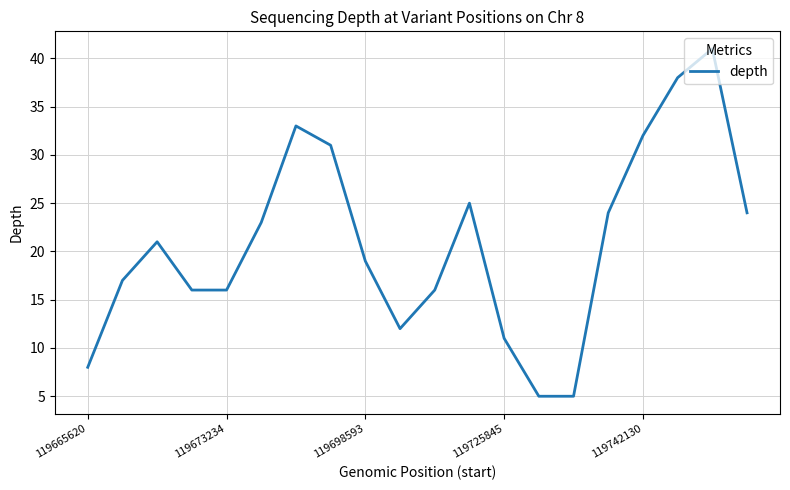

What is the smallest value displayed?

5